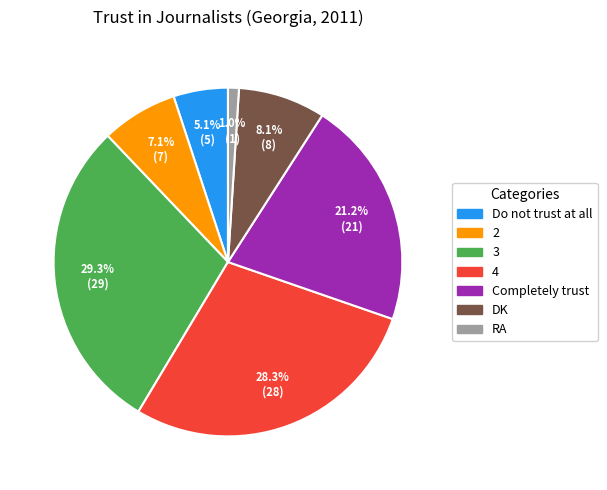

Is it true that RA is 13% of the pie?

False